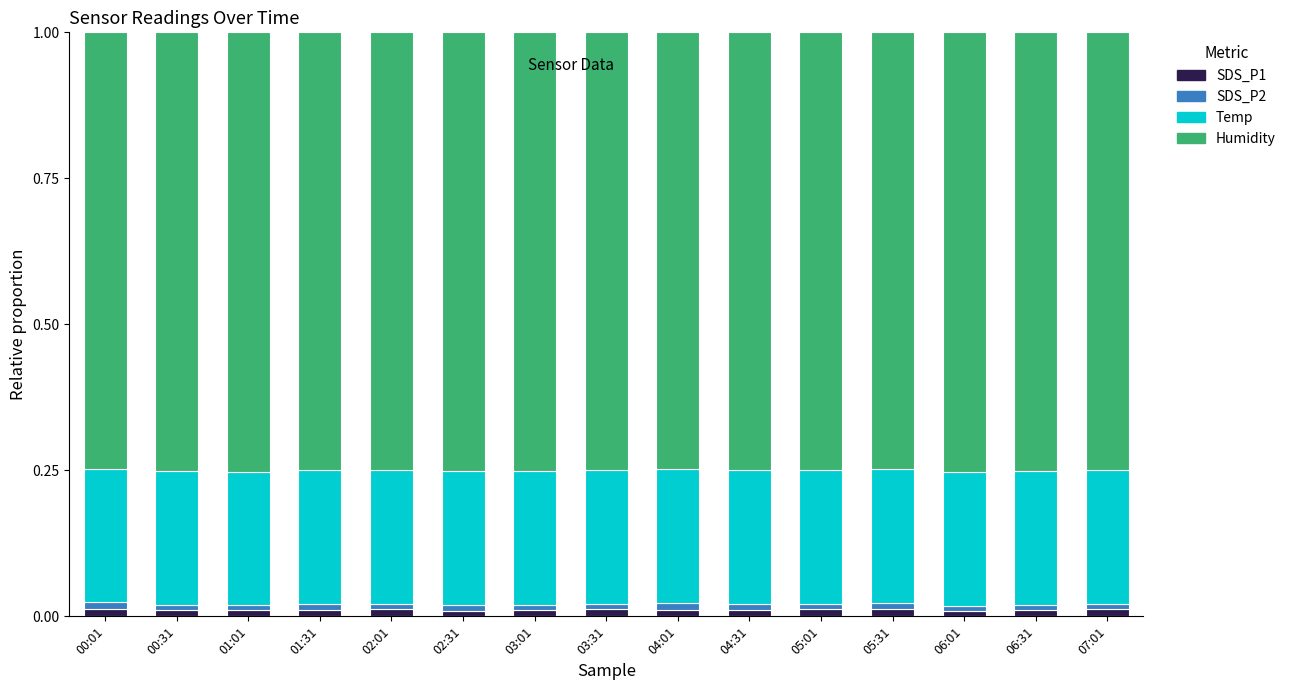

The SDS_P1 series shows 0.0 at 06:01. True or false?

True